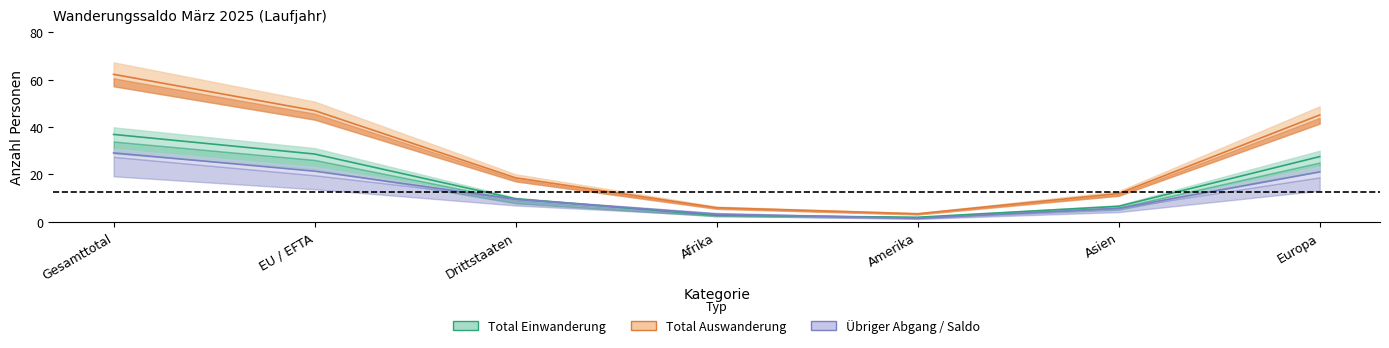

Which series has the widest spread of values?

Total Auswanderung